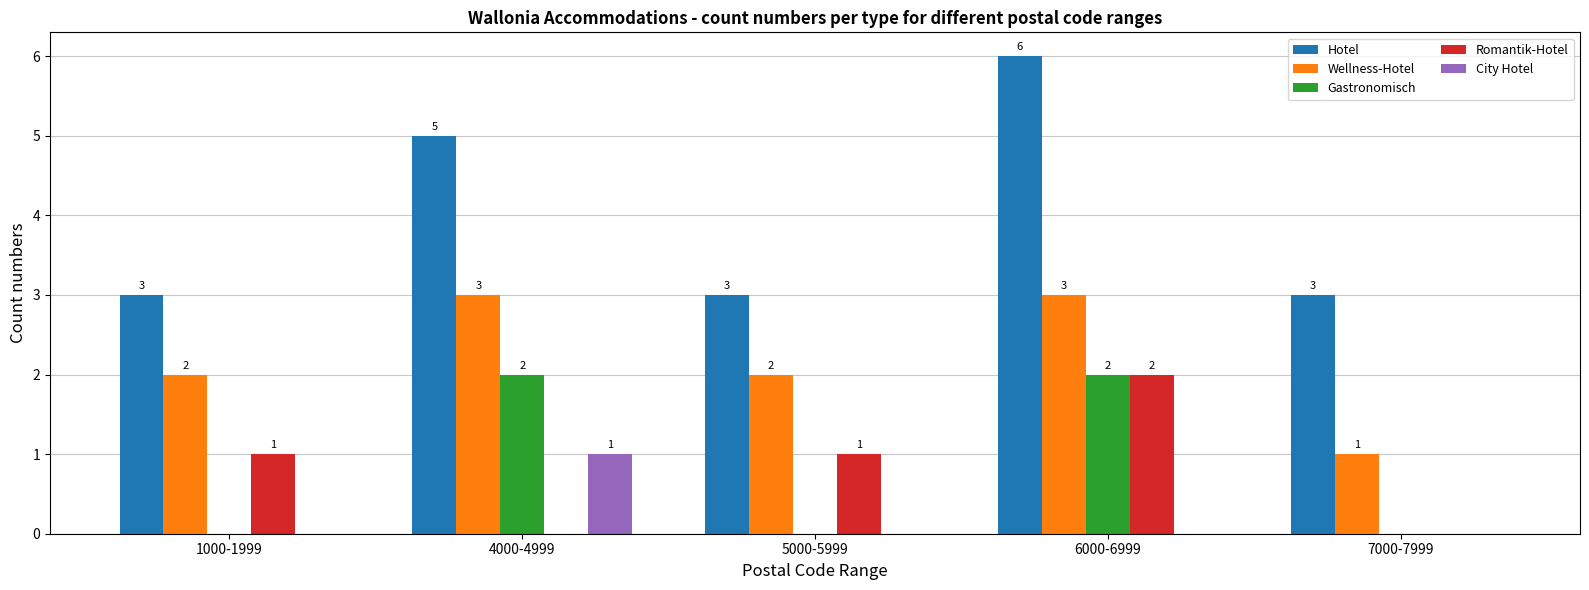

The value of Wellness-Hotel at 5000-5999 is 2. True or false?

True